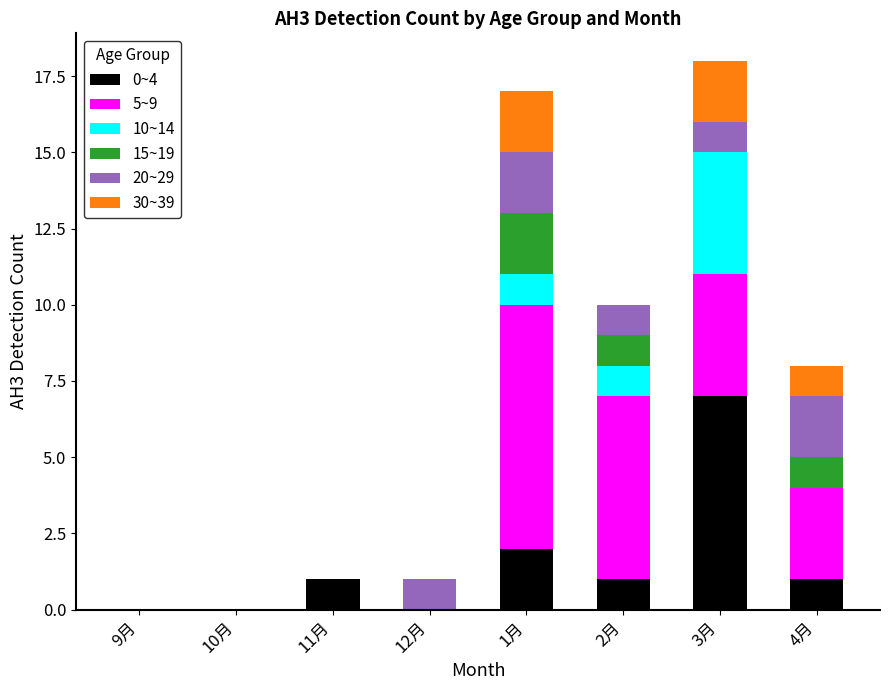

Which category has the highest value in the 0~4 series?

3月